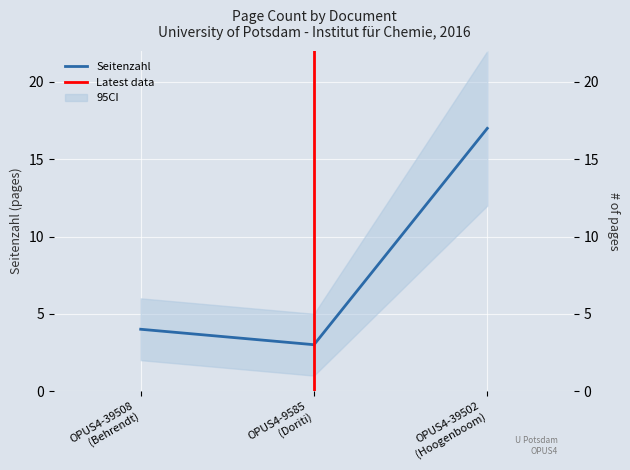

Reading left to right, what are all the values shown in this chart?

4	3	17